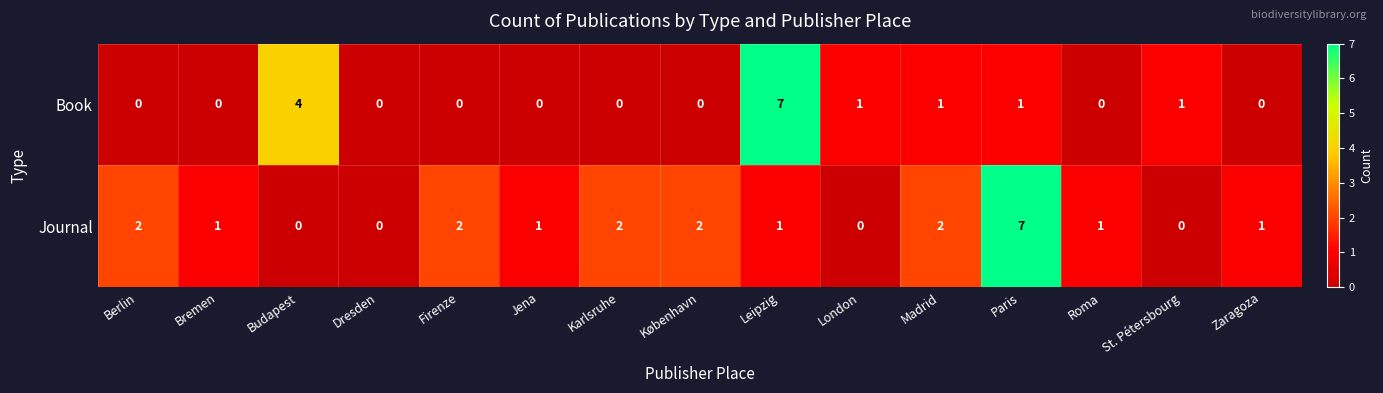

How many Journal values are between 0 and 2?

14